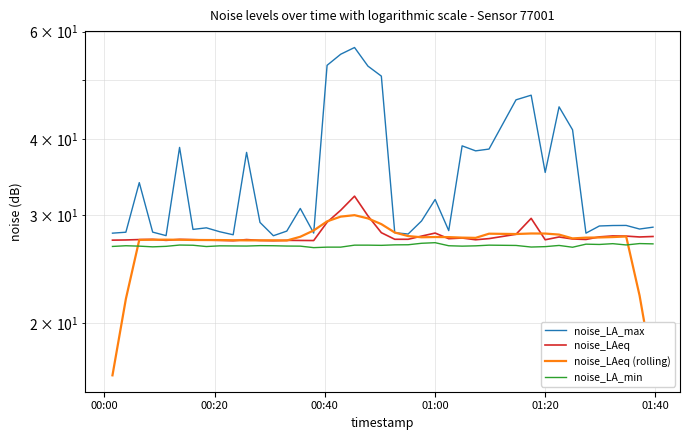

Reading left to right, extract all data points from this chart.

noise_LA_max: 28.1	28.1	33.9	28.2	27.8	38.8	28.4	28.6	28.2	27.9	38.0	29.2	27.8	28.3	30.8	28.1	52.8	55.1	56.5	52.7	50.7	28.1	28.0	29.4	31.9	28.3	39.0	38.3	38.5	46.4	47.2	35.3	45.2	41.4	28.1	28.8	28.9	28.9	28.5	28.7
noise_LAeq: 27.3	27.3	27.4	27.4	27.3	27.4	27.4	27.3	27.3	27.3	27.4	27.3	27.3	27.3	27.3	27.3	29.2	30.6	32.2	29.9	28.1	27.4	27.4	27.7	28.1	27.5	27.5	27.4	27.5	27.9	29.7	27.4	27.6	27.4	27.4	27.7	27.8	27.7	27.6	27.7
noise_LAeq (rolling): 16.4	21.9	27.3	27.4	27.4	27.4	27.3	27.3	27.3	27.3	27.3	27.3	27.3	27.3	27.7	28.3	29.3	29.9	30.0	29.7	29.0	28.1	27.7	27.6	27.6	27.6	27.6	27.6	28.0	28.0	28.0	28.0	27.9	27.5	27.6	27.6	27.6	27.7	22.2	16.6
noise_LA_min: 26.7	26.8	26.7	26.6	26.7	26.8	26.8	26.7	26.7	26.7	26.7	26.8	26.8	26.7	26.7	26.6	26.6	26.6	26.8	26.8	26.8	26.8	26.9	27.0	27.1	26.8	26.7	26.7	26.8	26.8	26.6	26.7	26.8	26.6	26.9	26.9	27.0	26.8	27.0	26.9